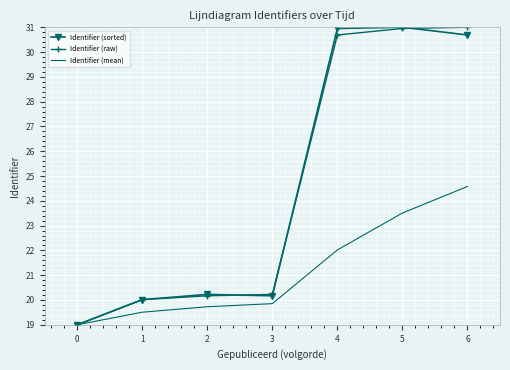

Is it true that Identifier (raw) equals 9.3 at 4?

False